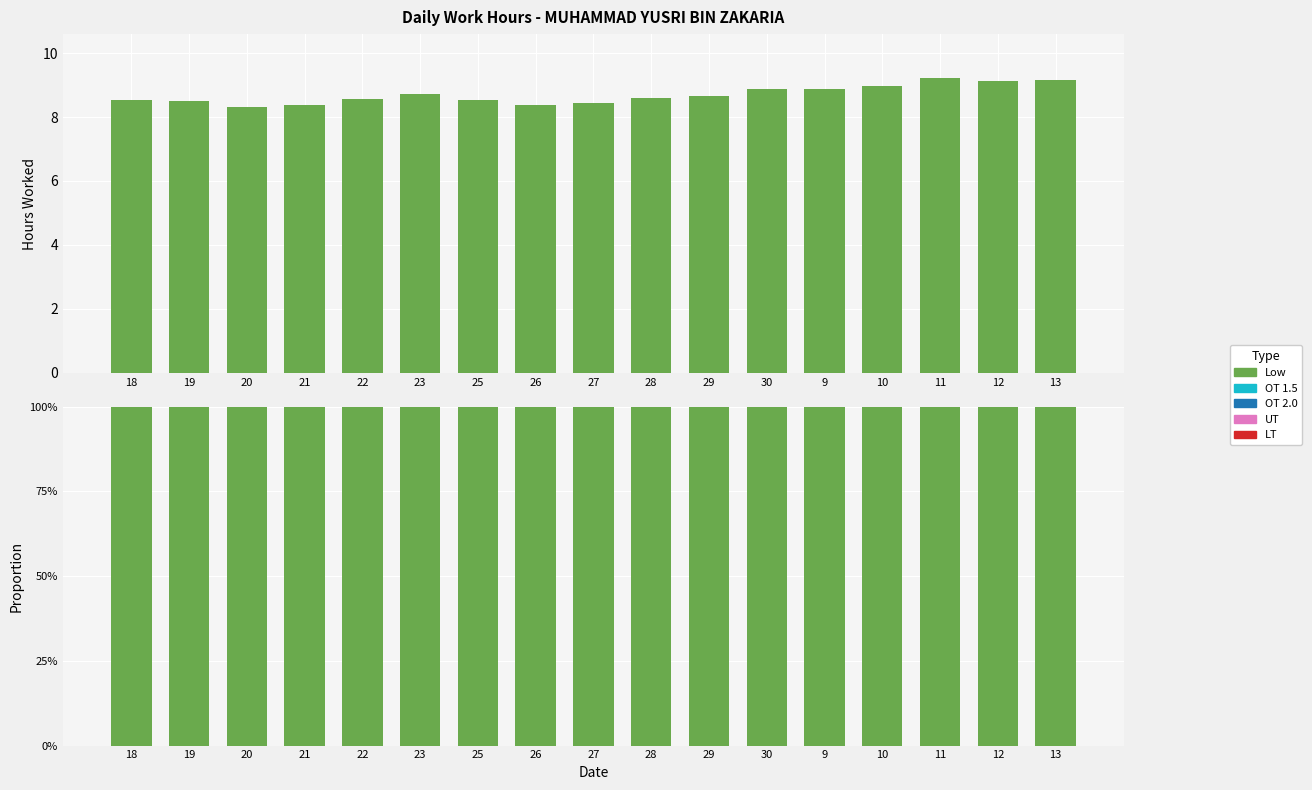

Between 25 and 9, which series saw the biggest shift?

Low